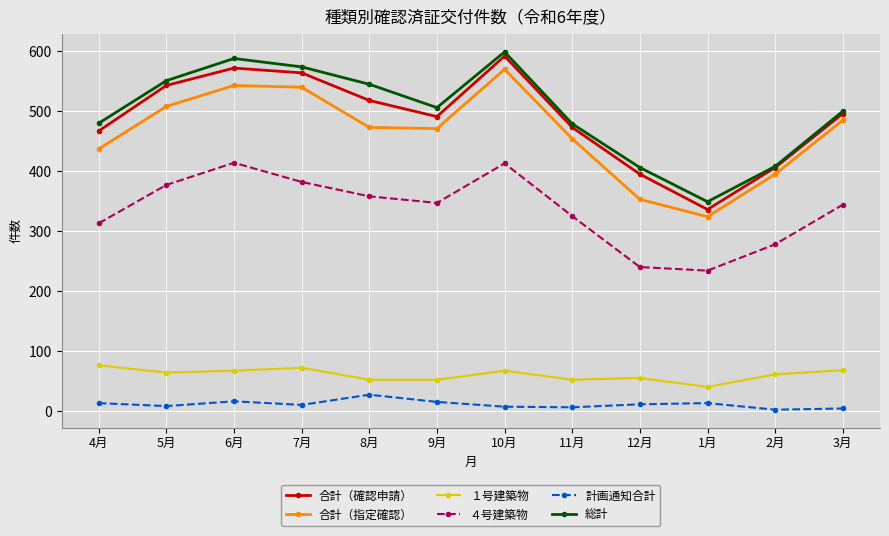

Is the value of 総計 at 11月 greater than the value of １号建築物 at 10月?

Yes